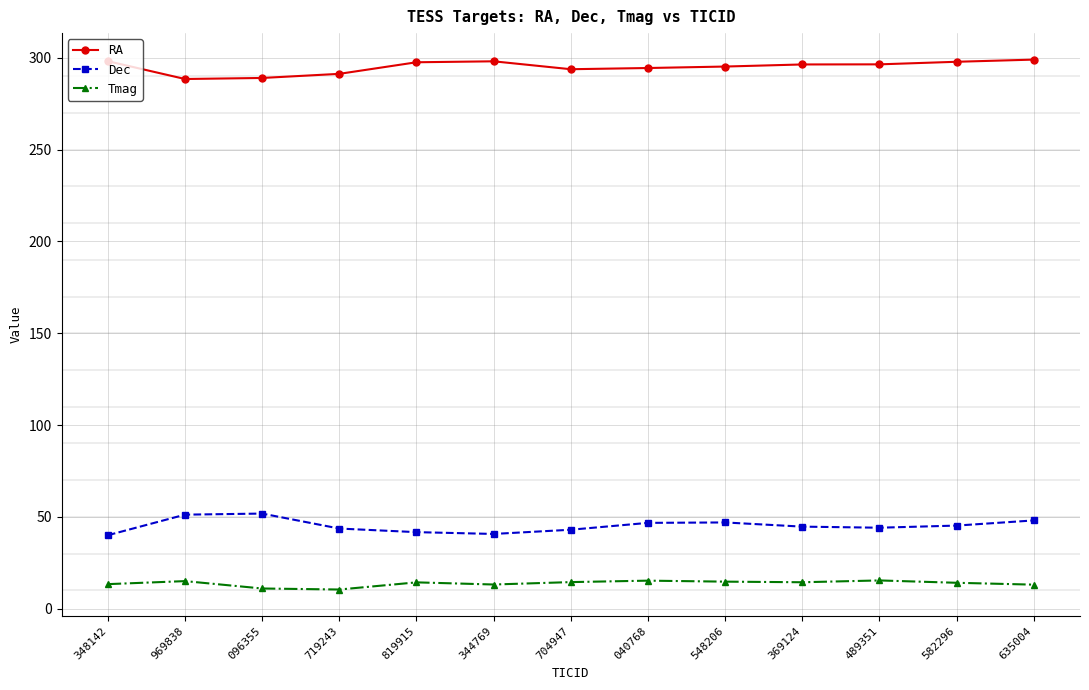

What is the difference between the RA values at 344769 and 548206?

2.9